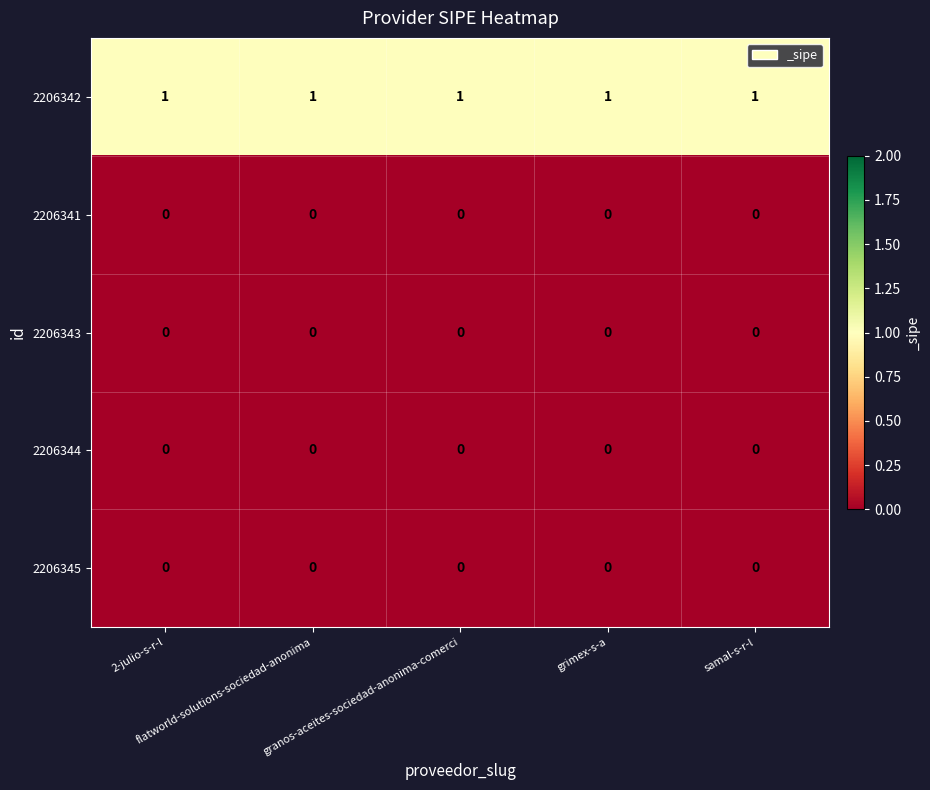

What is the sum of all 2206342 values?

5